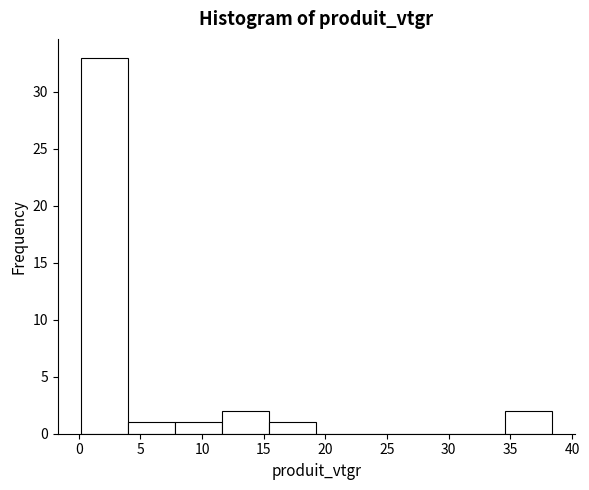

Reading left to right, list every bar in this chart as the range it spans on the x-axis followed by its height. Neither the bar edges nor the heights are printed on the chart, so give them approximately, as read against the axes.

0.0 to 4.0: 33
4.0 to 8.0: 1
8.0 to 11.5: 1
11.5 to 15.5: 2
15.5 to 19.5: 1
19.5 to 23.0: 0
23.0 to 27.0: 0
27.0 to 30.5: 0
30.5 to 34.5: 0
34.5 to 38.5: 2